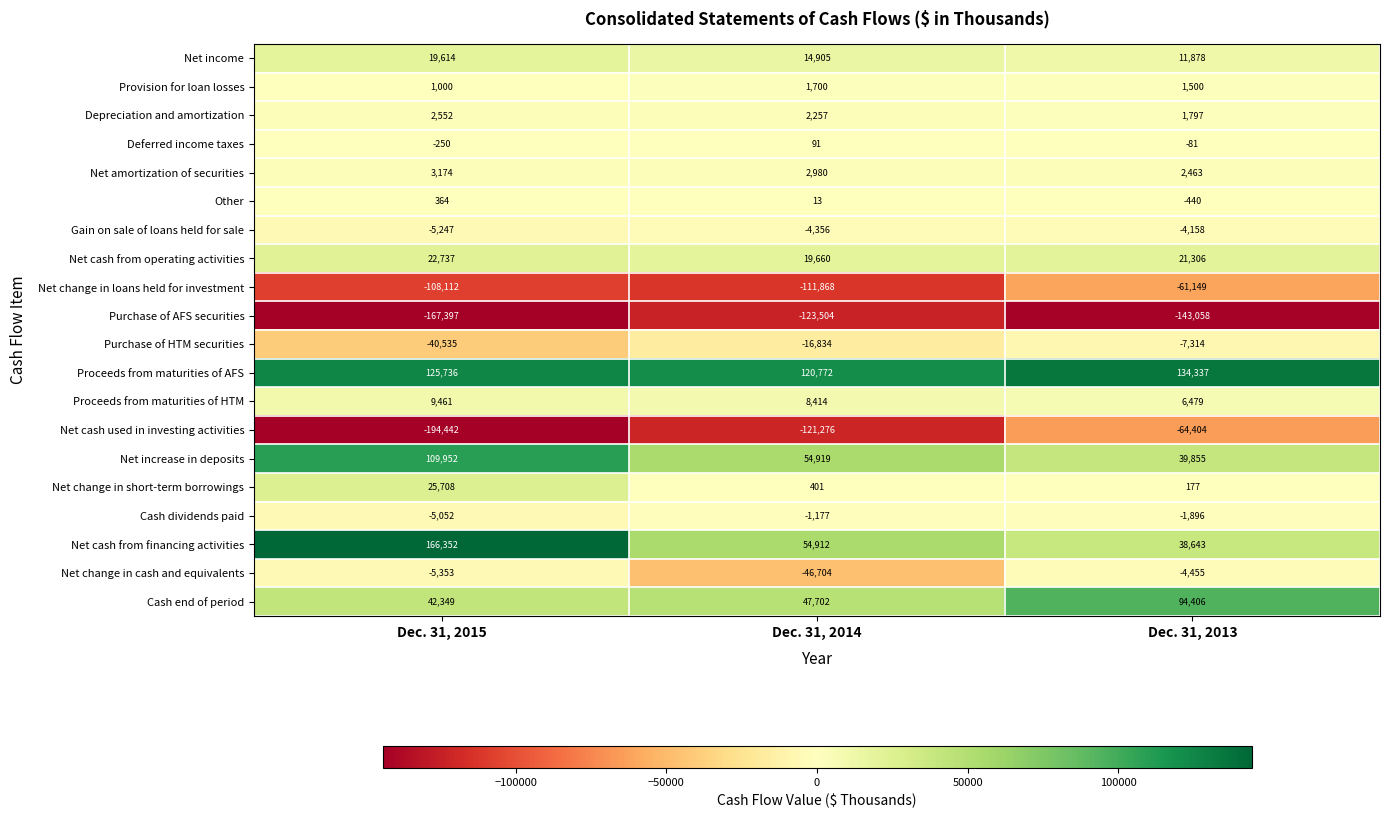

List the labels in order of Depreciation and amortization value, largest first.

Dec. 31, 2015, Dec. 31, 2014, Dec. 31, 2013